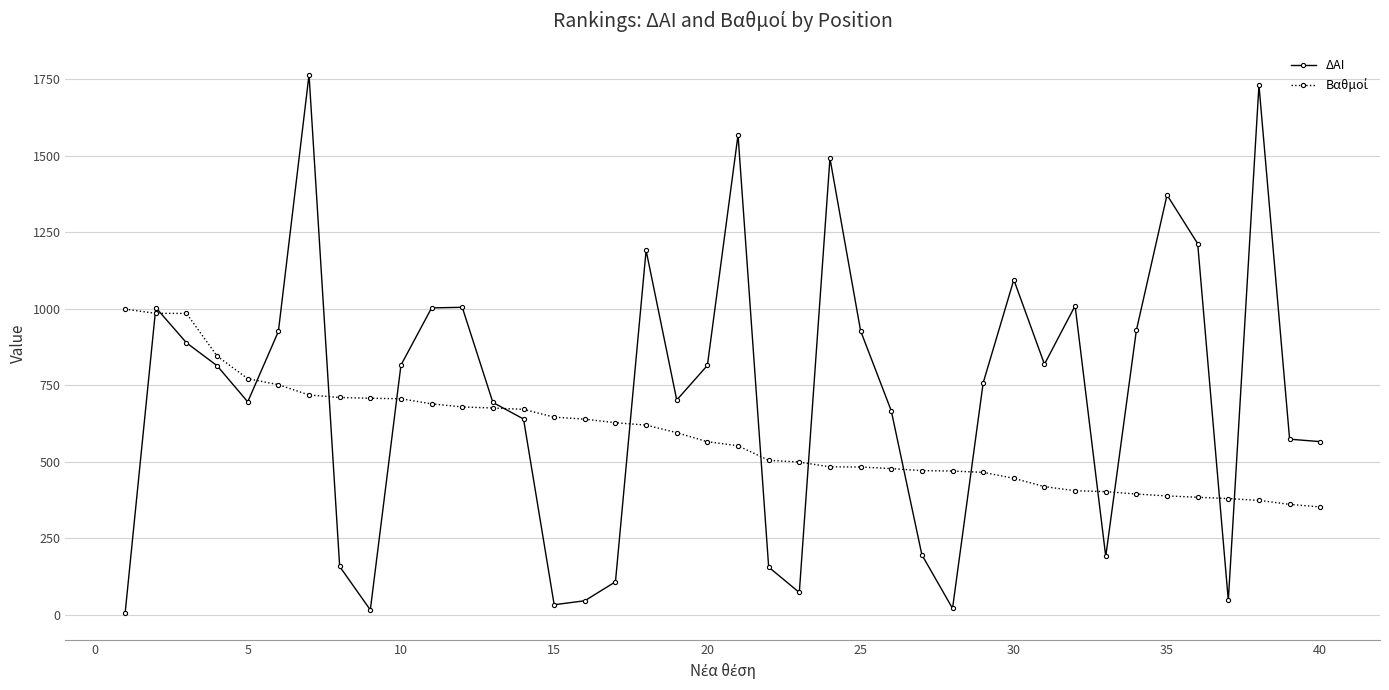

True or false: ΔΑΙ has more than 2 interior local peaks.

True